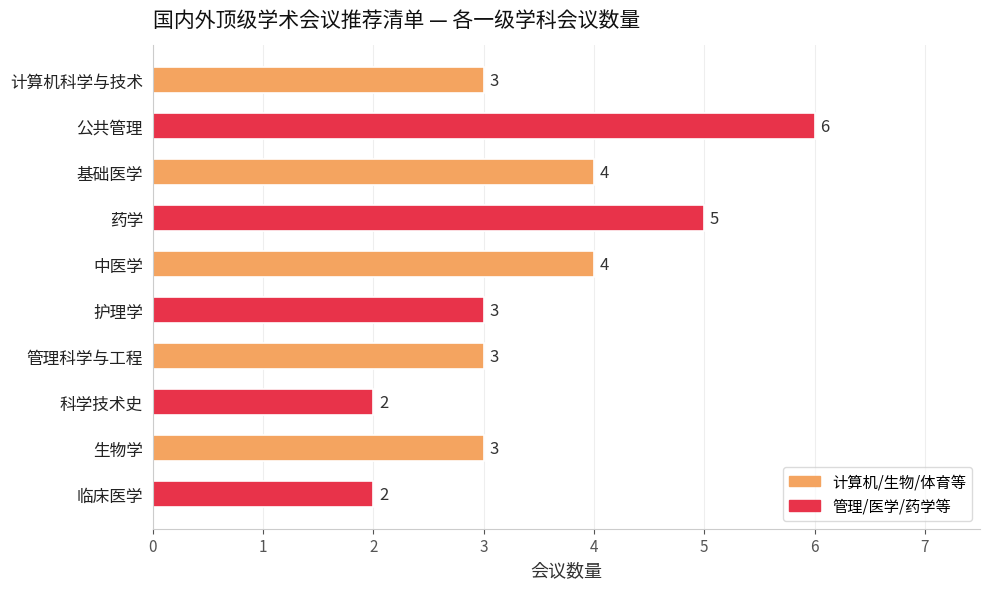

At which category does the chart reach its peak across all series?

公共管理